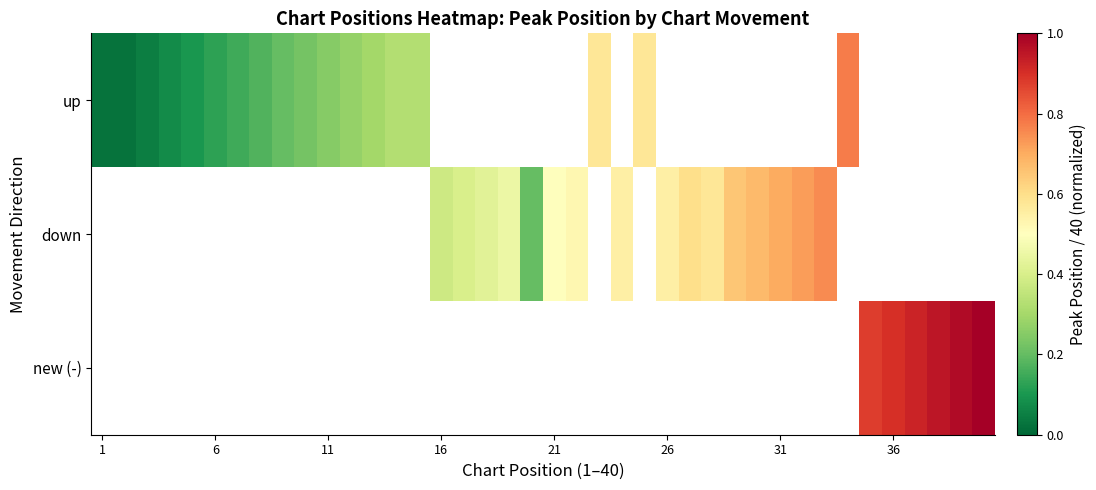

How many positive values does the new (-) series have?

6